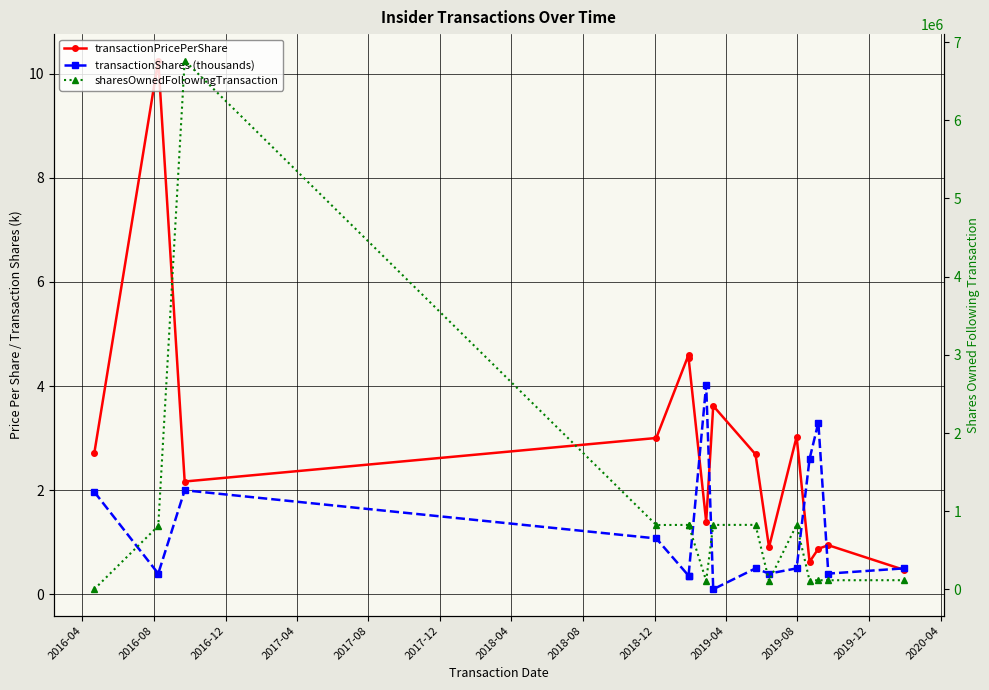

True or false: transactionShares (thousands) has more than 2 points higher than both neighbors.

True